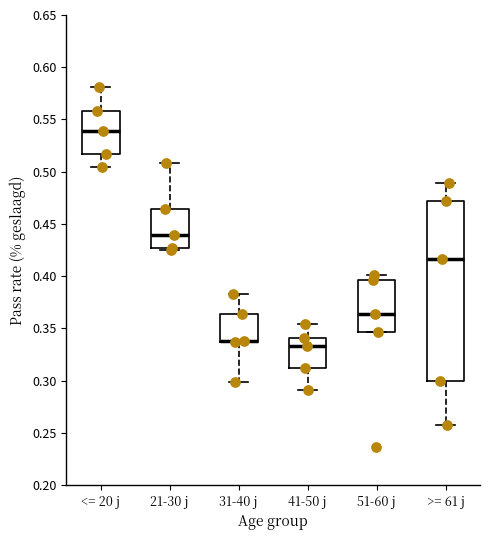

Reading left to right, read every box against the y-axis: the position of its median line, the range the box covers, and the ends of its whiskers. The values are not printed on the chart, so give them approximately, as read against the axis.

<= 20 j: median 0.540, box 0.515 to 0.560, whiskers 0.505 to 0.580
21-30 j: median 0.440, box 0.425 to 0.465, whiskers 0.425 to 0.510
31-40 j: median 0.340 (drawn on the box's lower edge), box 0.335 to 0.365, whiskers 0.300 to 0.385
41-50 j: median 0.335, box 0.310 to 0.340, whiskers 0.290 to 0.355
51-60 j: median 0.365, box 0.345 to 0.395, whiskers 0.345 to 0.400
>= 61 j: median 0.415, box 0.300 to 0.470, whiskers 0.255 to 0.490